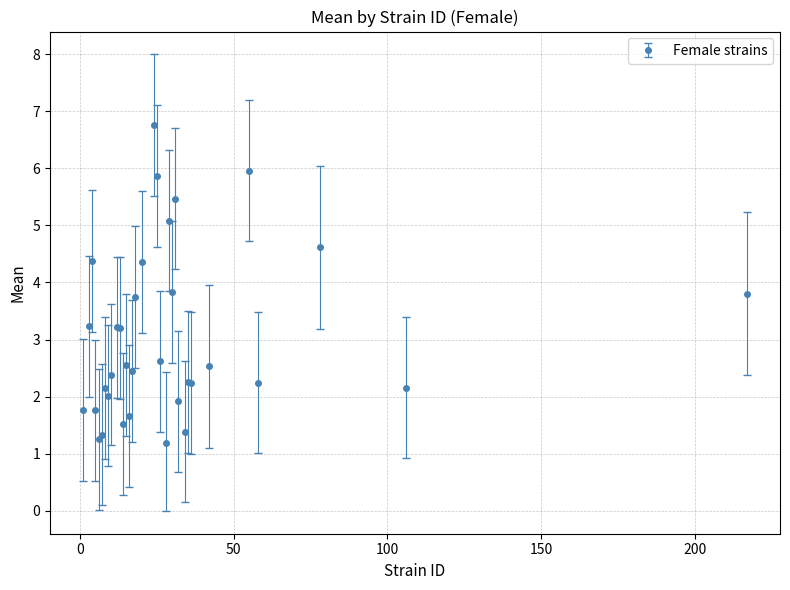

What is the greatest value displayed?

6.8